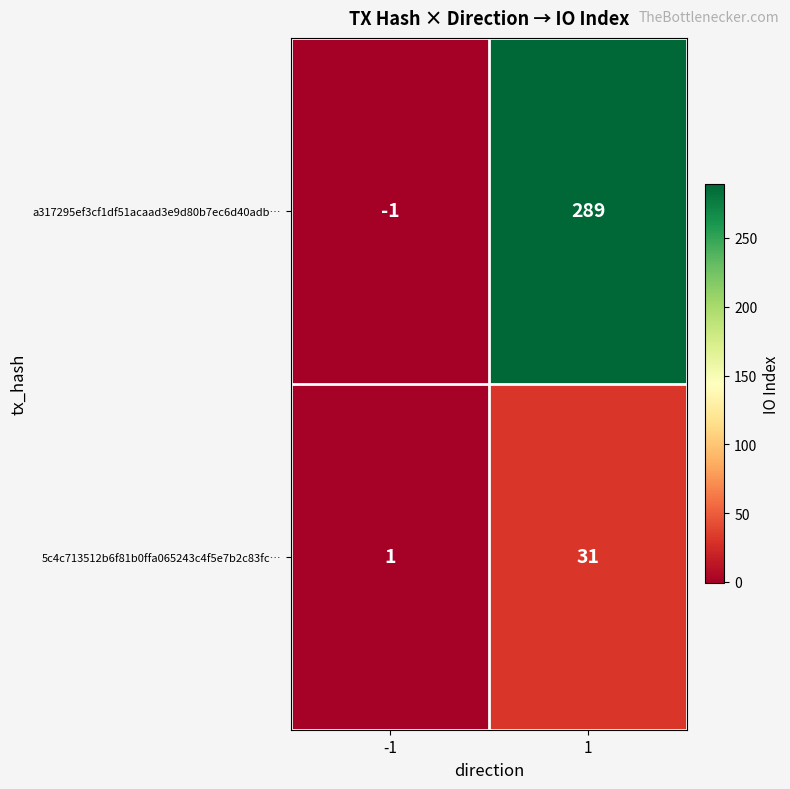

What is the highest value of the a317295ef3cf1df51acaad3e9d80b7ec6d40adb… series?

289